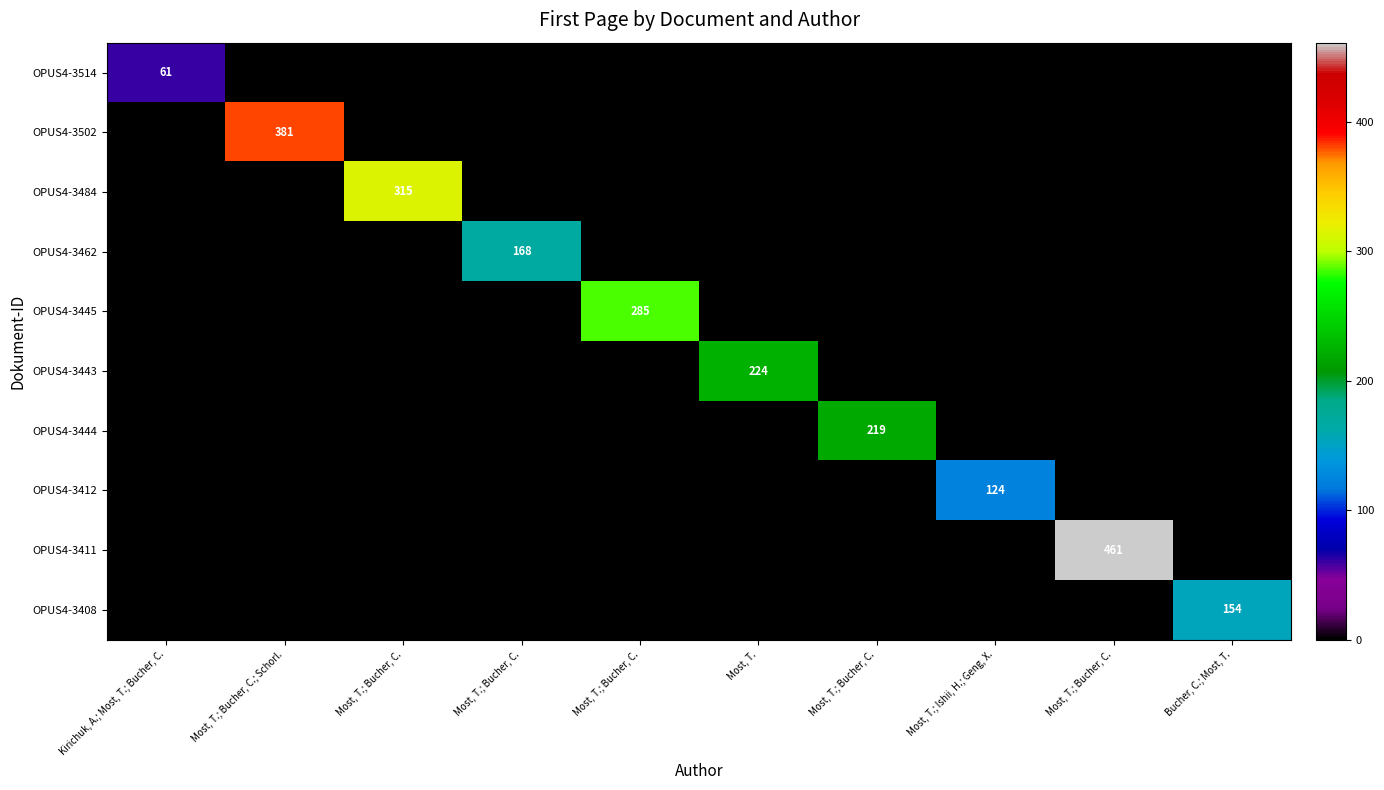

Is the value of OPUS4-3462 at Most, T. greater than the value of OPUS4-3445 at Bucher, C.; Most, T.?

No